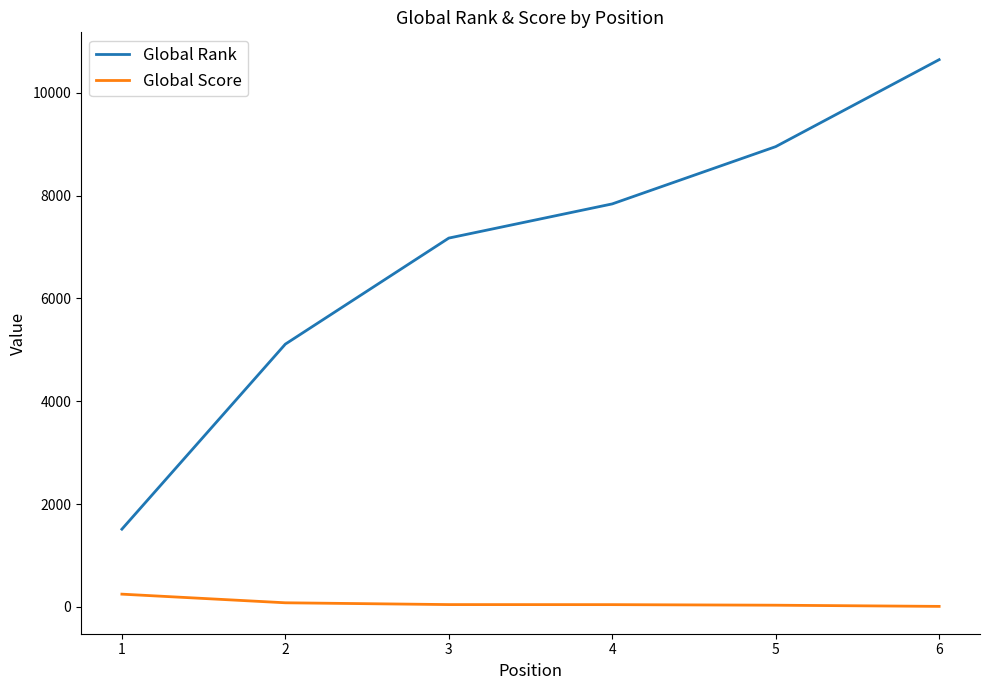

What is the smallest value displayed?

10